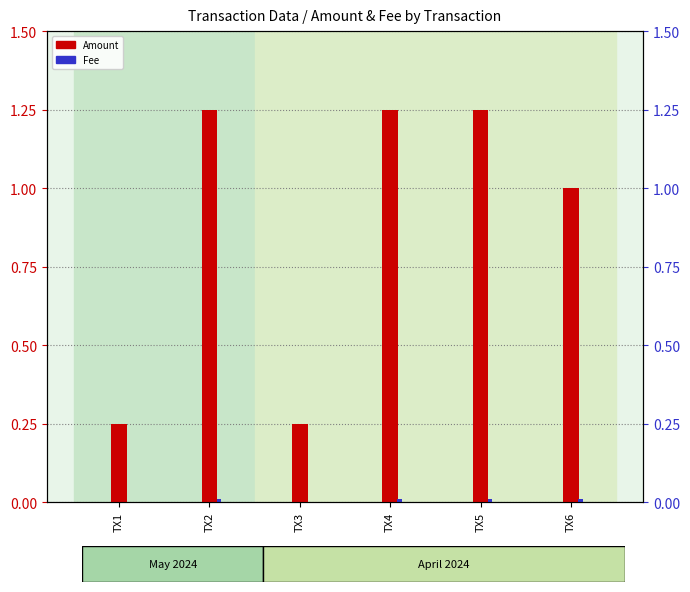

What value does the Amount series have at TX3?

0.2